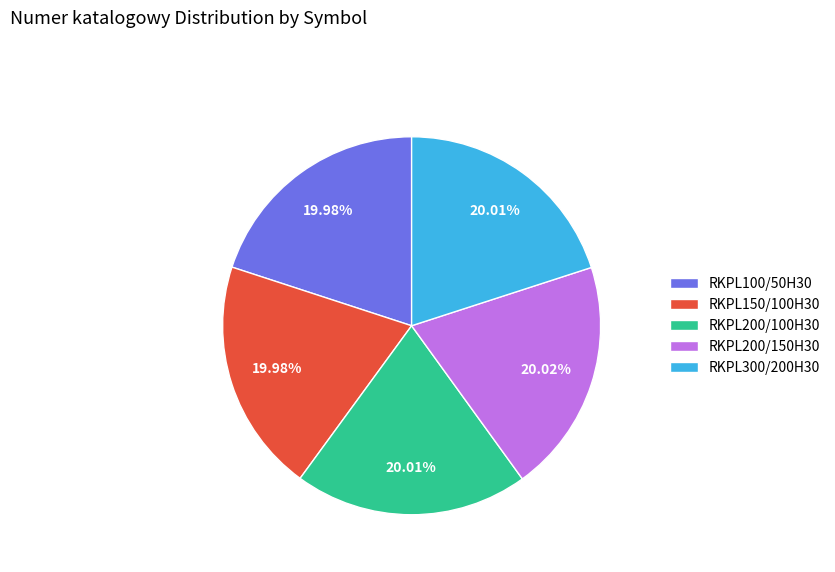

To the nearest percent, what percentage of the pie is RKPL100/50H30?

20%